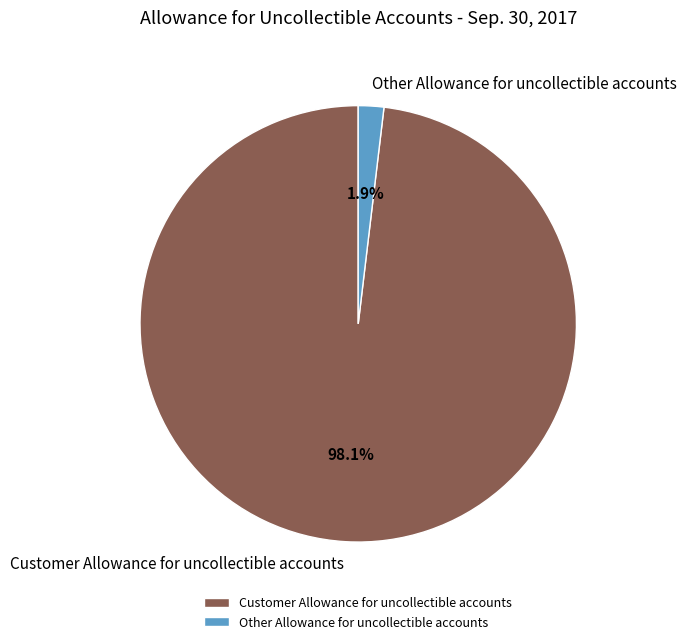

True or false: Other Allowance for uncollectible accounts accounts for 10% of the total.

False